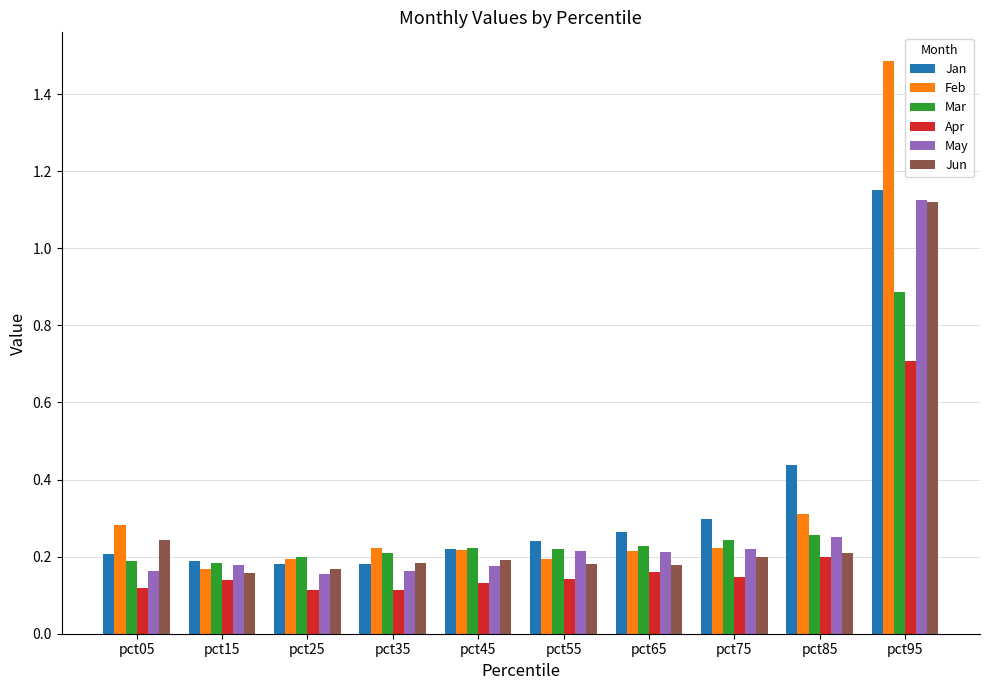

Is the value of Mar at pct25 greater than the value of Apr at pct95?

No